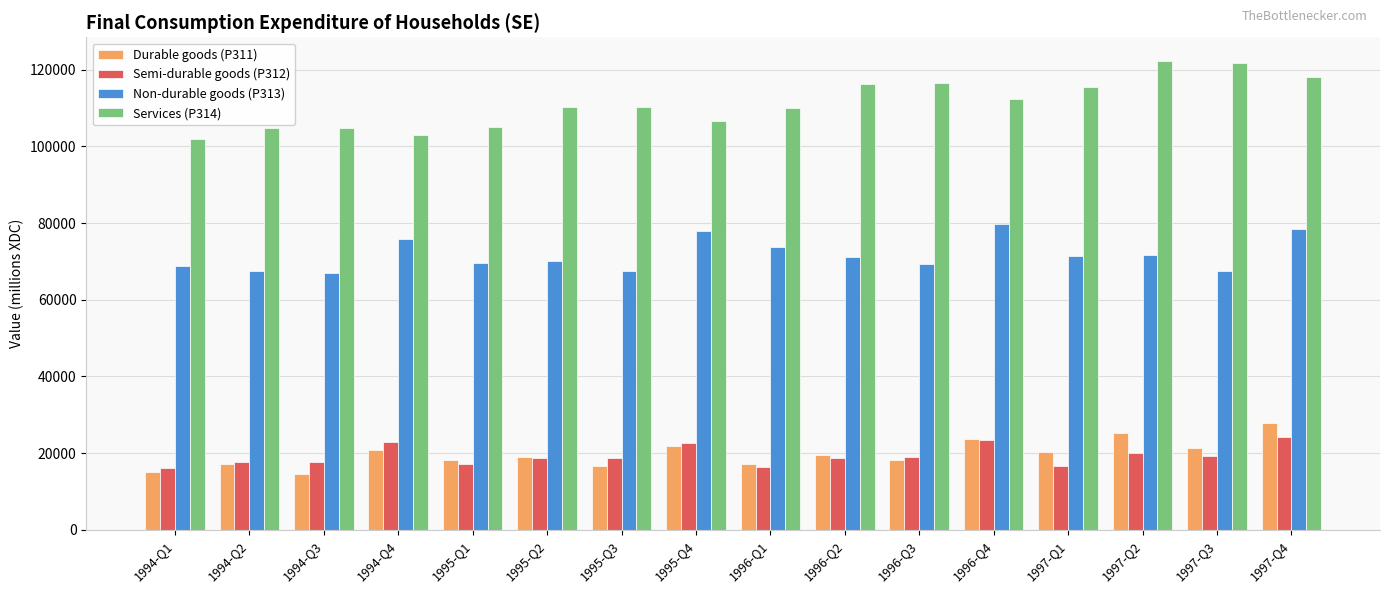

What is the spread (max minus min) of values at 1997-Q3?

102544